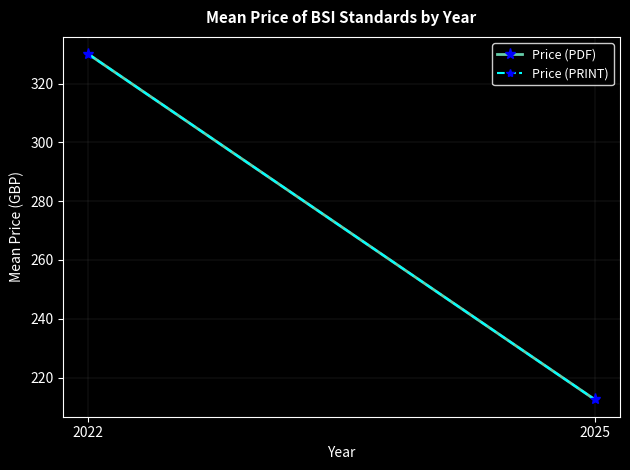

Reading right to left, extract all data points from this chart.

Price (PDF): 212.6	330.0
Price (PRINT): 212.6	330.0